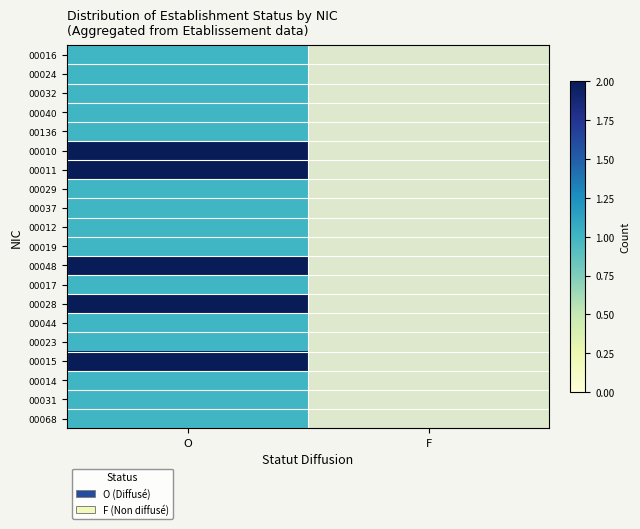

What is the total value across all series at O?

25.0